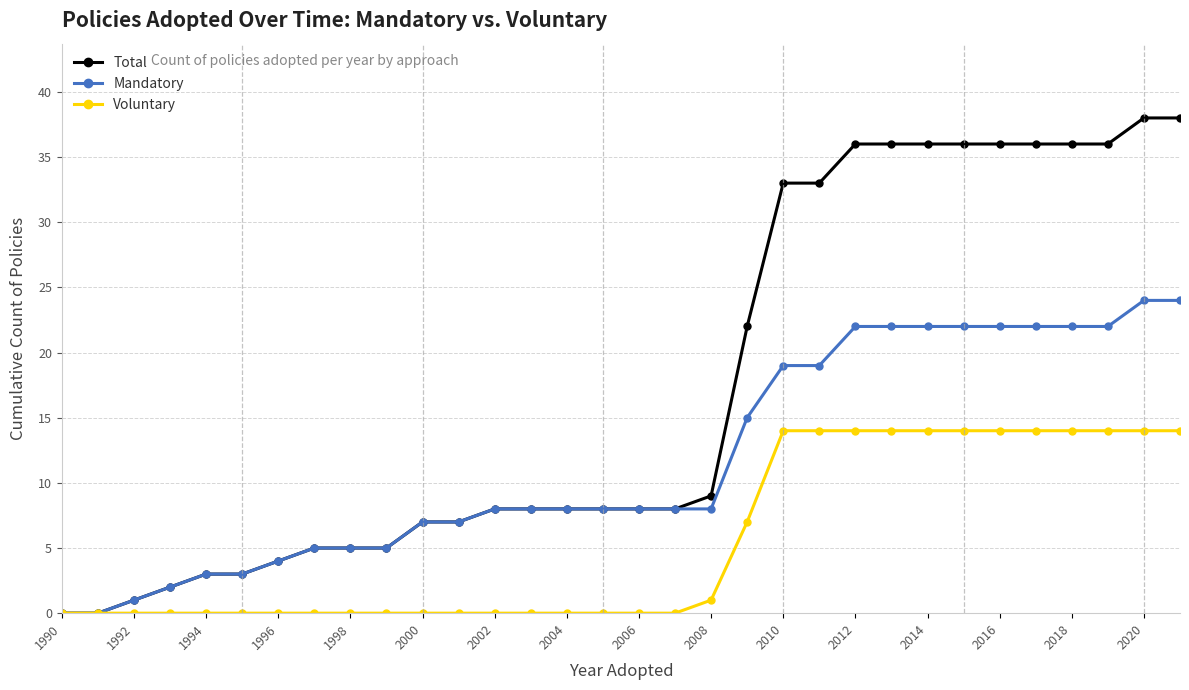

What is the greatest value displayed?

38